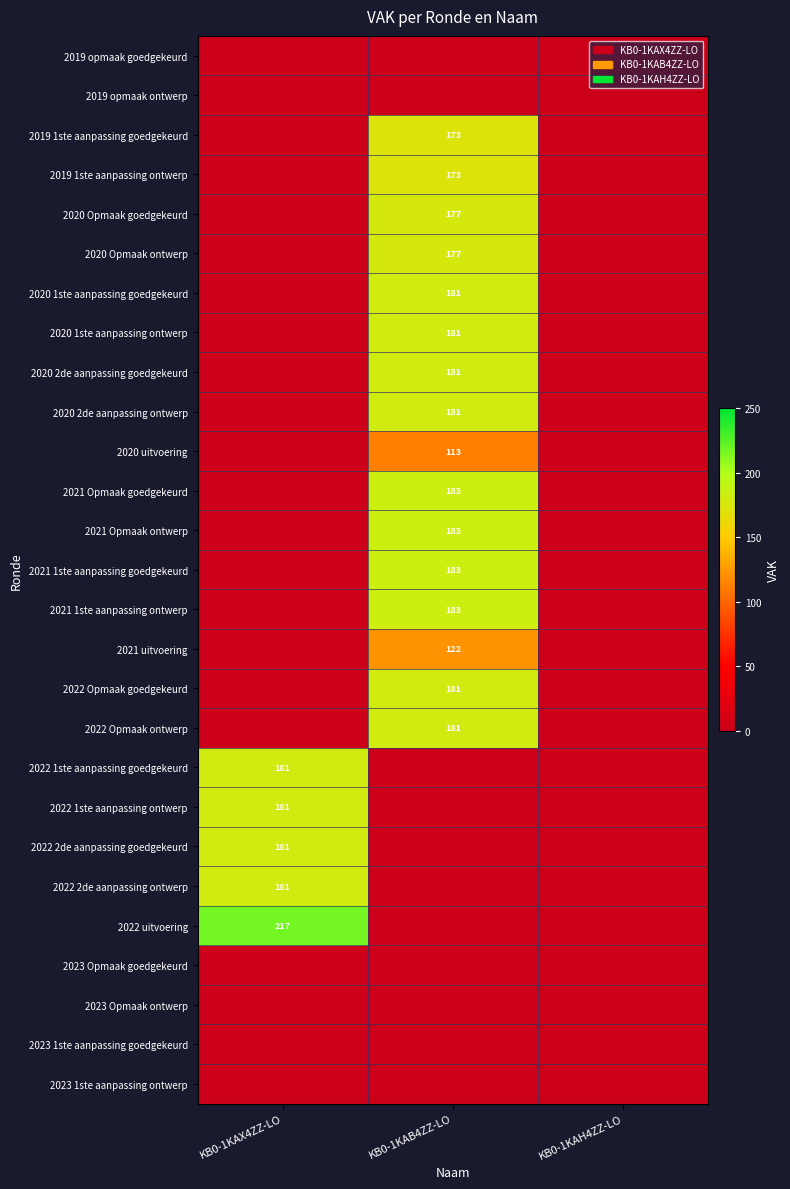

True or false: 2021 Opmaak ontwerp has a value of 320 at KB0-1KAB4ZZ-LO.

False